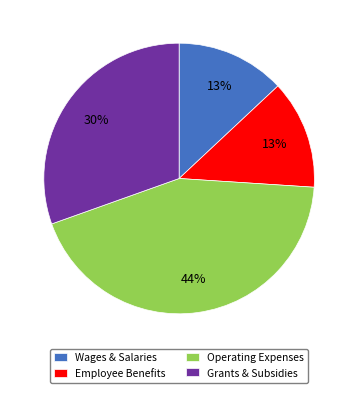

Do Grants & Subsidies and Employee Benefits together represent more than half of the pie?

No